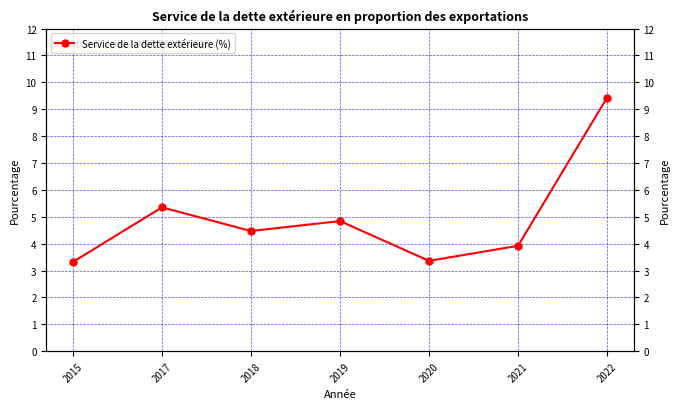

What is the smallest value displayed?

3.3